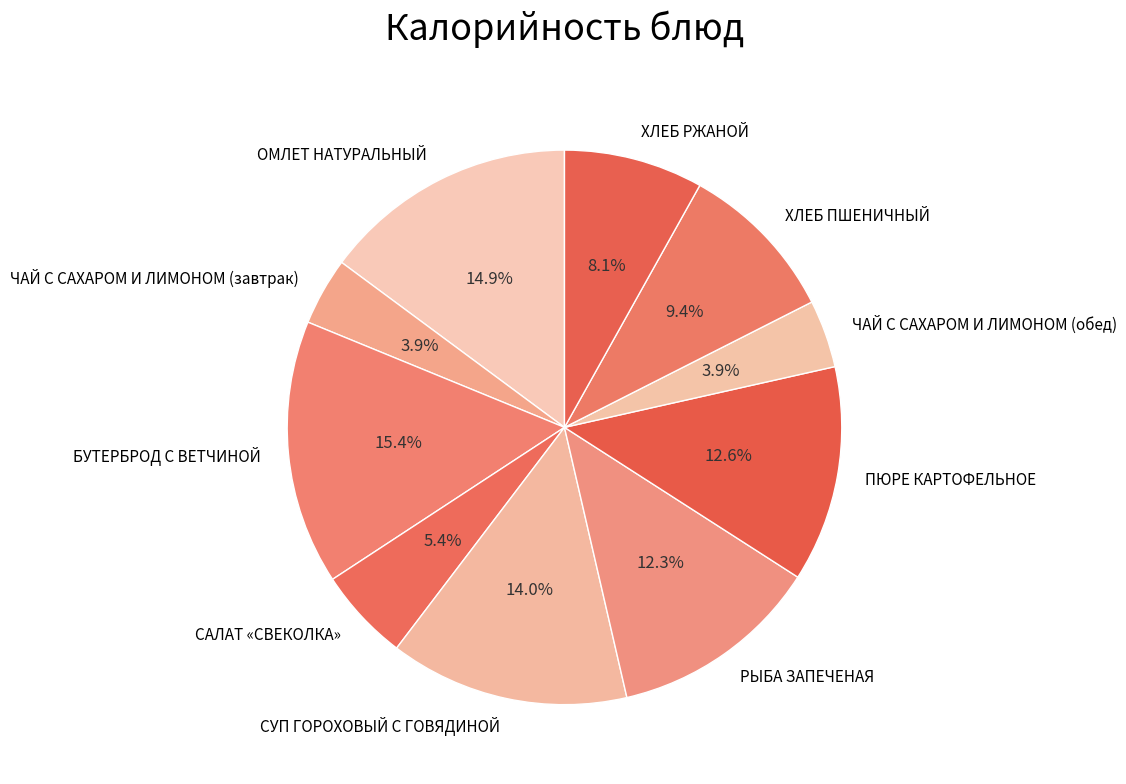

Do ЧАЙ С САХАРОМ И ЛИМОНОМ (завтрак) and ХЛЕБ ПШЕНИЧНЫЙ together represent more than half of the pie?

No